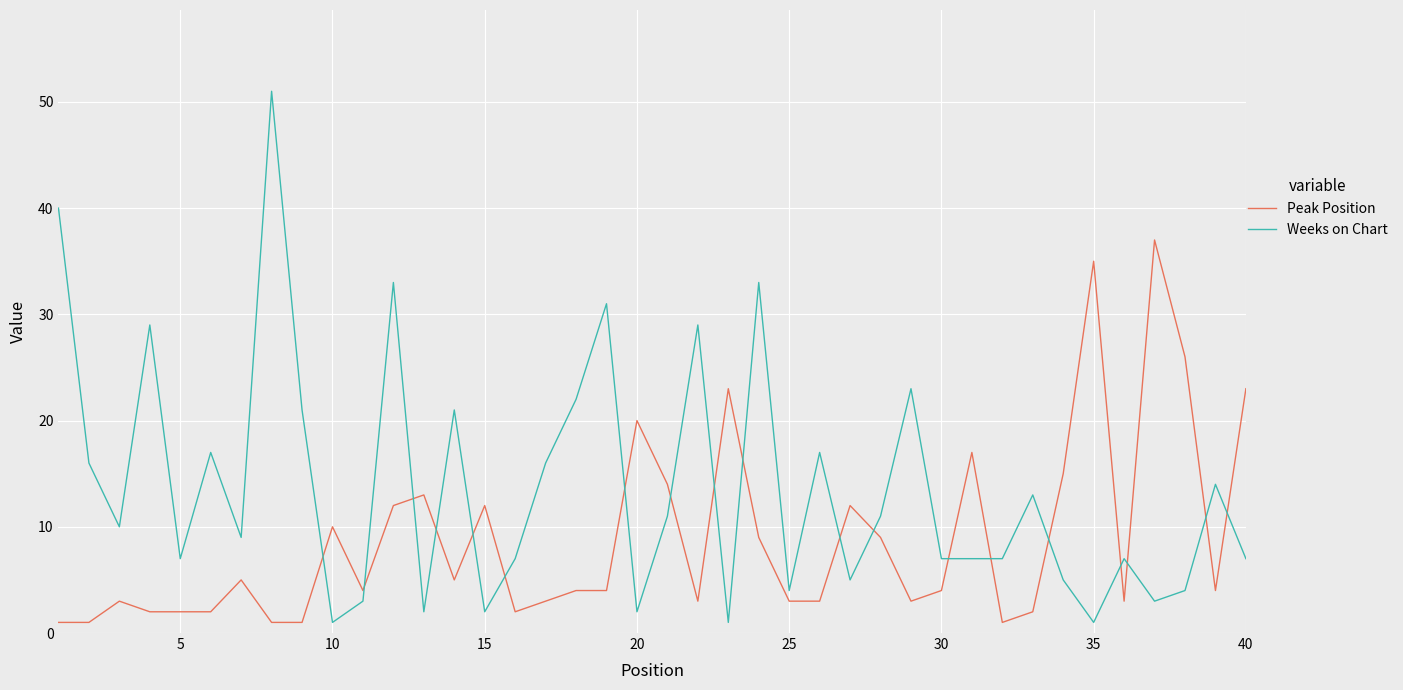

How many intersections are there between Weeks on Chart and Peak Position?

19